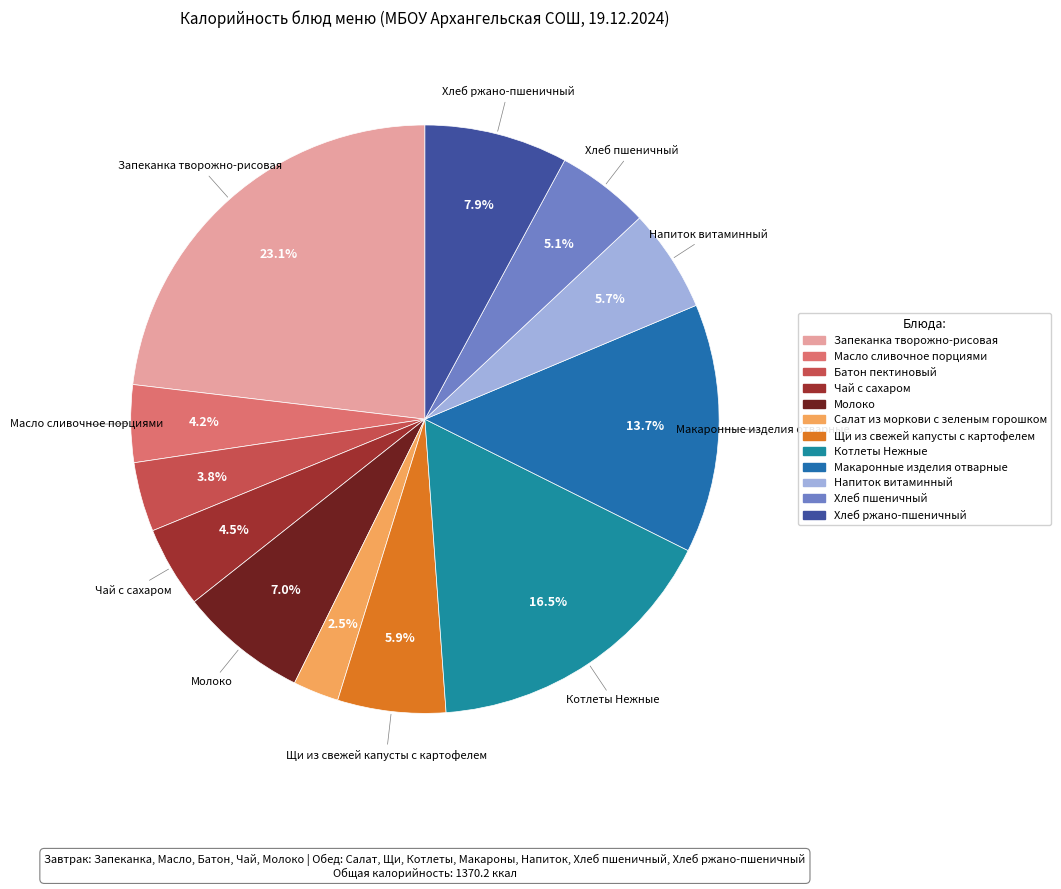

Is Батон пектиновый the majority of the pie?

No